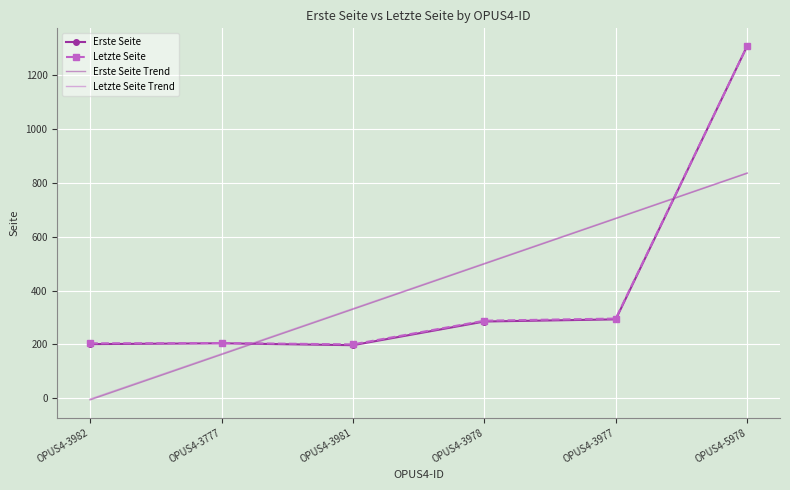

Is the value of Letzte Seite Trend at OPUS4-3977 greater than the value of Erste Seite at OPUS4-3982?

Yes